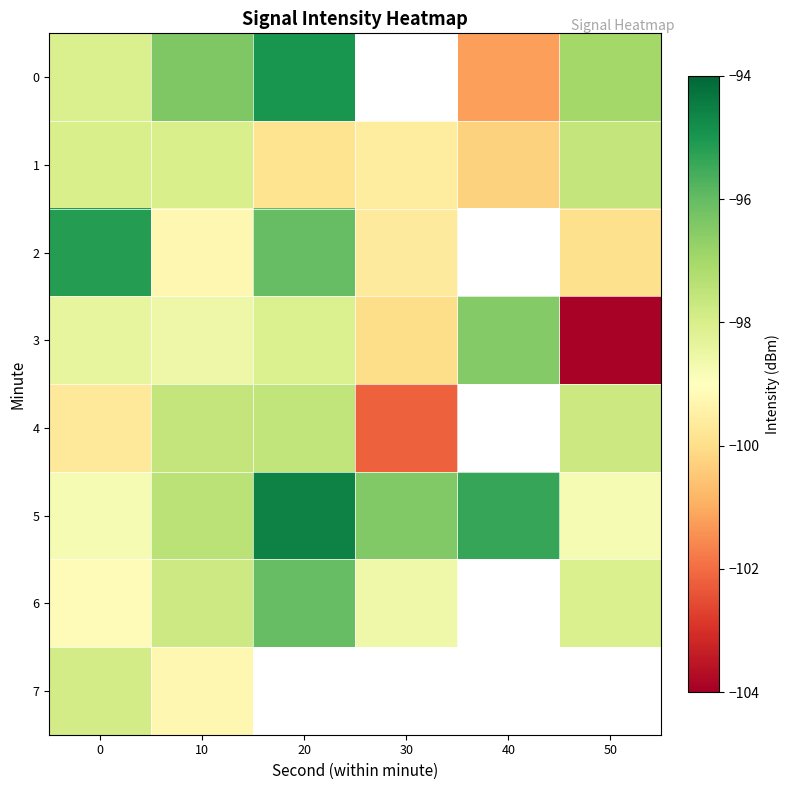

At which label does 0 reach its peak?

20